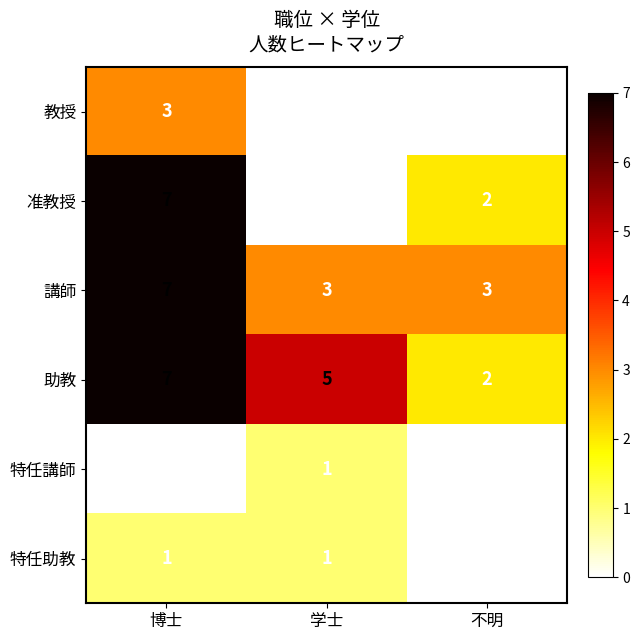

Which series has the largest total across all categories?

助教